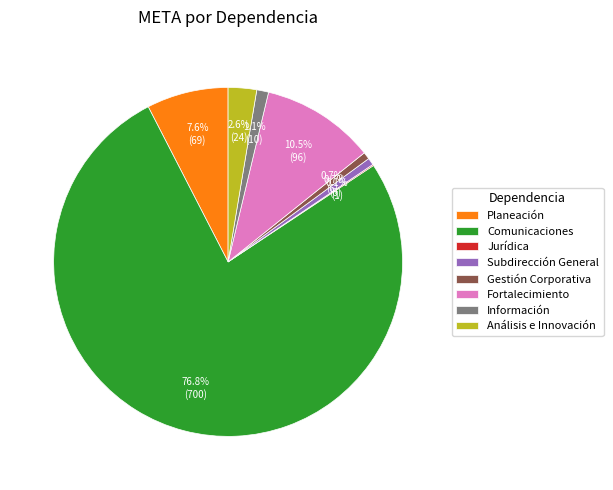

Is there a majority slice in this chart?

Yes